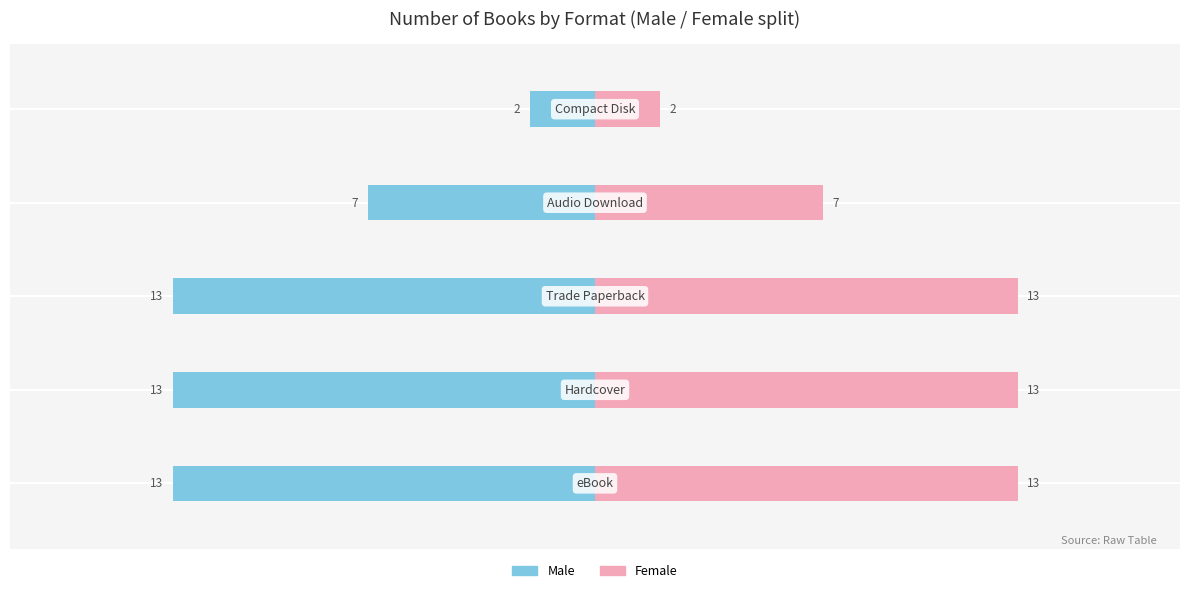

What is the highest value of the Female series?

13